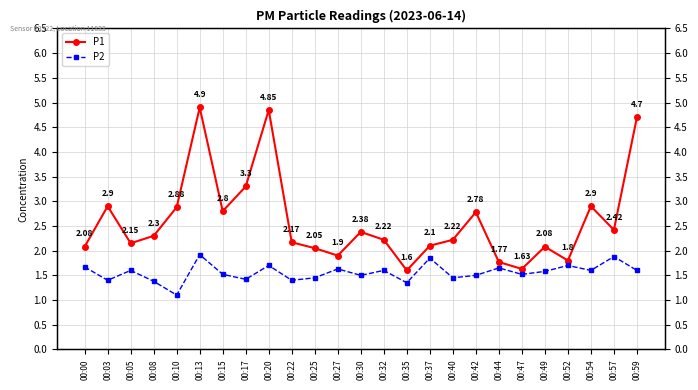

What is the difference between the second highest and second lowest values in the P1 series?

3.2